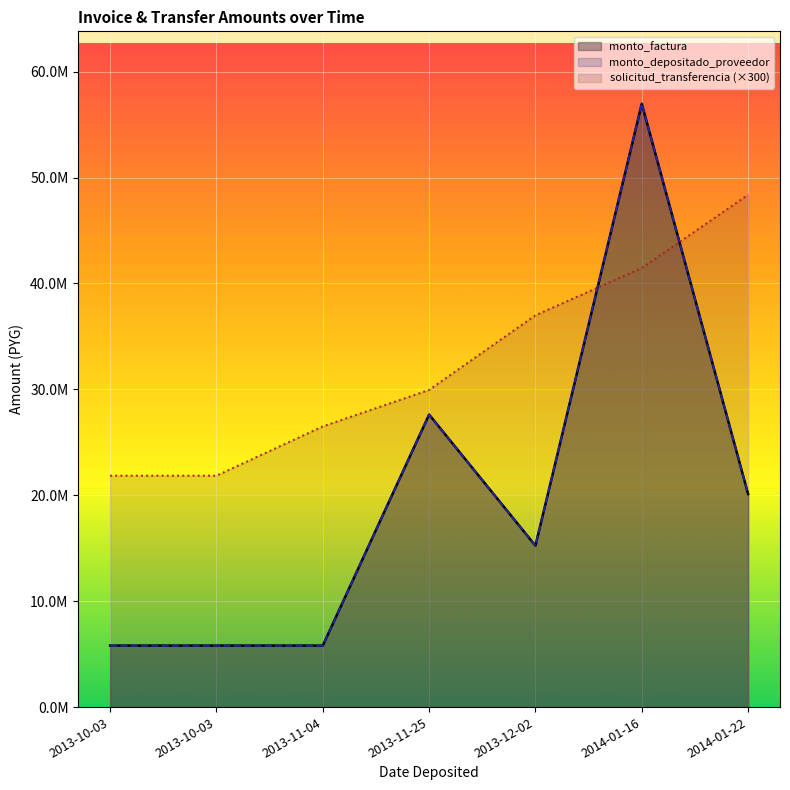

List the series in order of their peak value, lowest first.

solicitud_transferencia, monto_factura, monto_depositado_proveedor